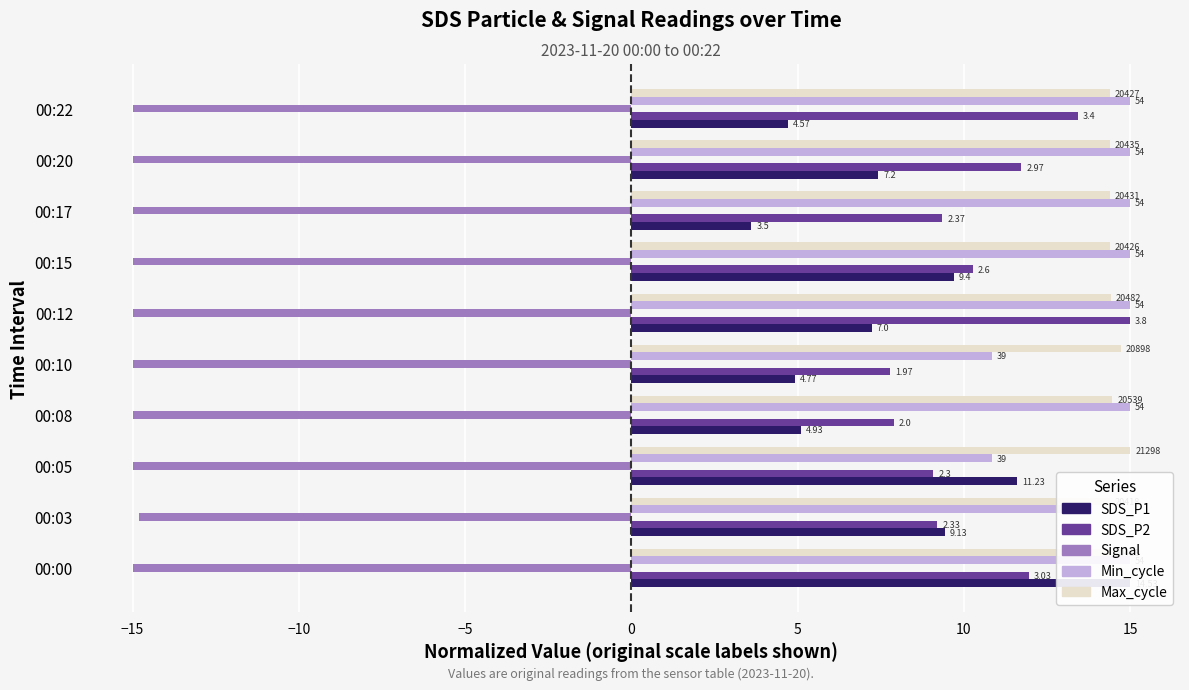

At how many categories does at least one series exceed 10?

10